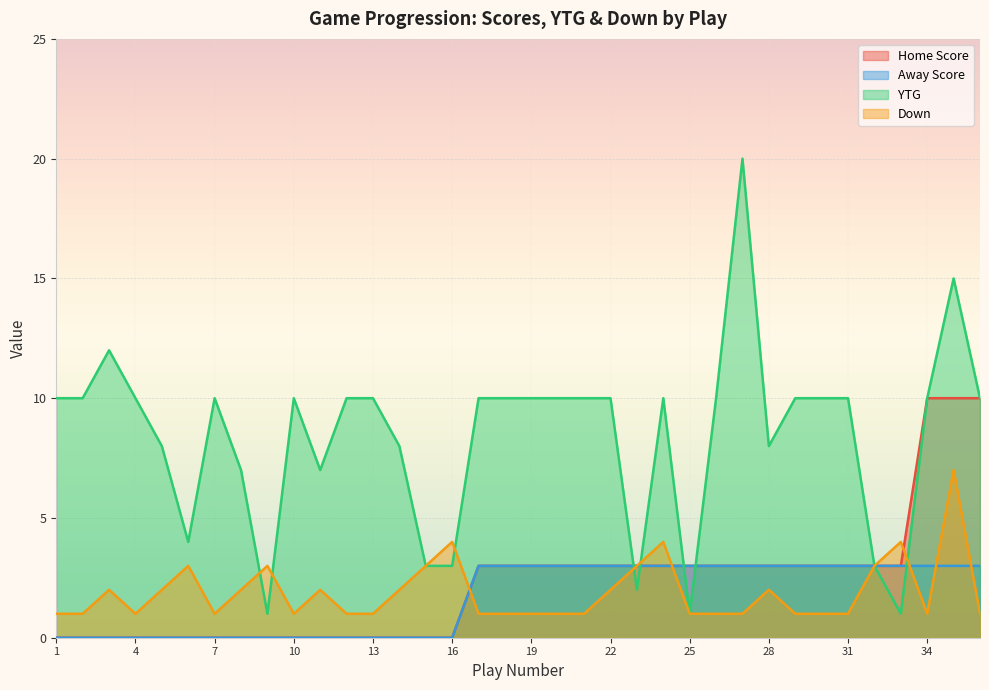

Reading left to right, extract all data points from this chart.

Home Score: 1=0	2=0	3=0	4=0	5=0	6=0	7=0	8=0	9=0	10=0	11=0	12=0	13=0	14=0	15=0	16=0	17=3	18=3	19=3	20=3	21=3	22=3	23=3	24=3	25=3	26=3	27=3	28=3	29=3	30=3	31=3	32=3	33=3	34=10	35=10	36=10
Away Score: 1=0	2=0	3=0	4=0	5=0	6=0	7=0	8=0	9=0	10=0	11=0	12=0	13=0	14=0	15=0	16=0	17=3	18=3	19=3	20=3	21=3	22=3	23=3	24=3	25=3	26=3	27=3	28=3	29=3	30=3	31=3	32=3	33=3	34=3	35=3	36=3
YTG: 1=10	2=10	3=12	4=10	5=8	6=4	7=10	8=7	9=1	10=10	11=7	12=10	13=10	14=8	15=3	16=3	17=10	18=10	19=10	20=10	21=10	22=10	23=2	24=10	25=1	26=10	27=20	28=8	29=10	30=10	31=10	32=3	33=1	34=10	35=15	36=10
Down: 1=1	2=1	3=2	4=1	5=2	6=3	7=1	8=2	9=3	10=1	11=2	12=1	13=1	14=2	15=3	16=4	17=1	18=1	19=1	20=1	21=1	22=2	23=3	24=4	25=1	26=1	27=1	28=2	29=1	30=1	31=1	32=3	33=4	34=1	35=7	36=1